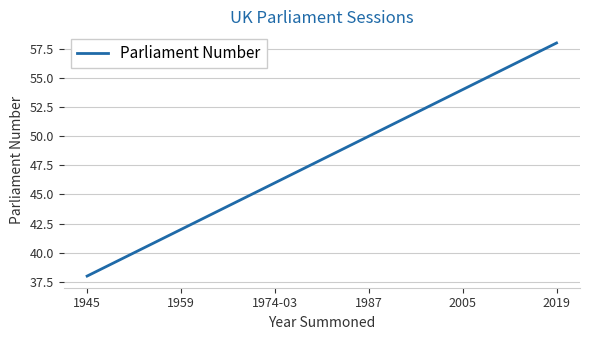

What is the smallest value displayed?

38